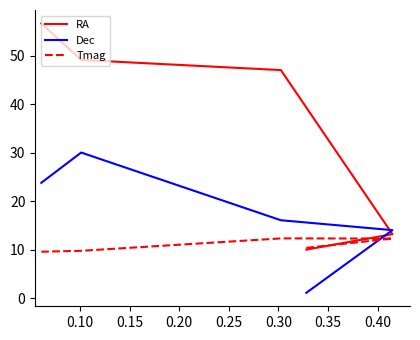

How many intersections are there between RA and Tmag?

1